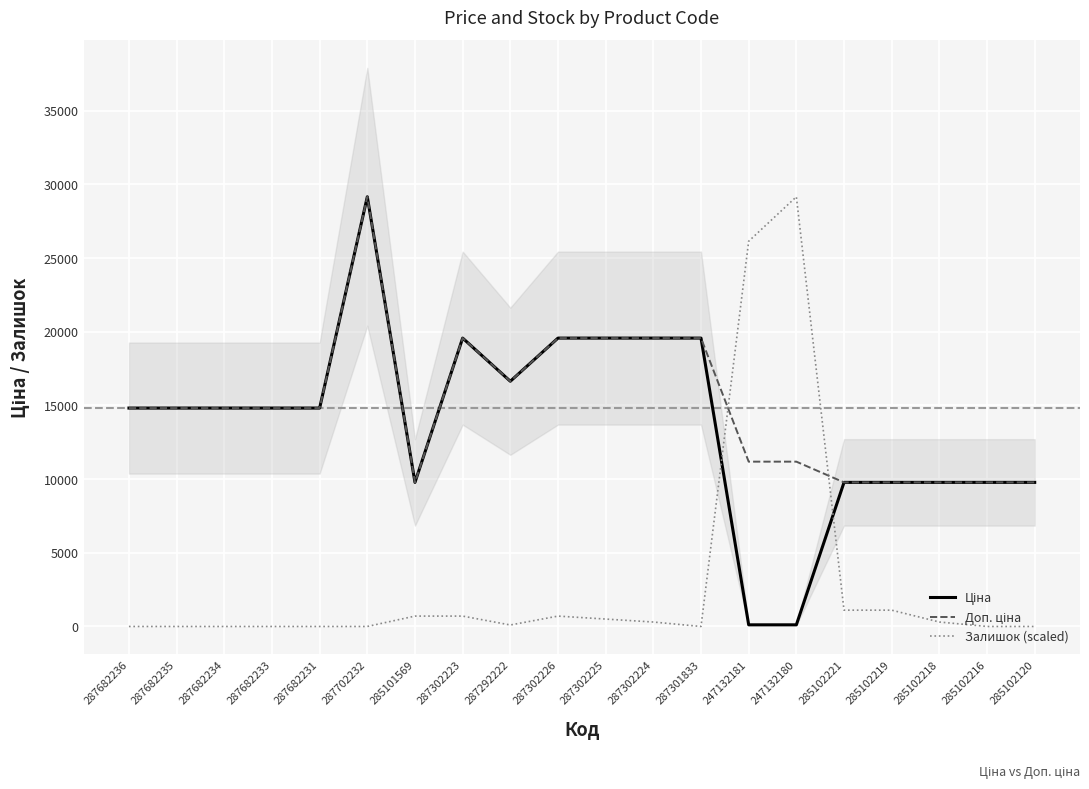

The value of Доп. ціна at 287682236 is 14817.6. True or false?

True